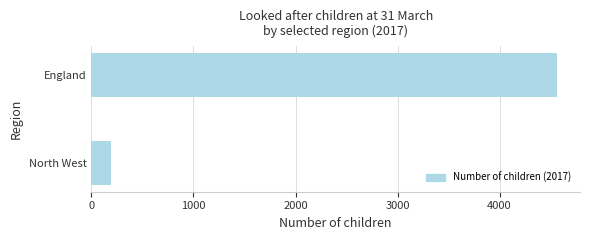

The chart shows a value of 190 at North West. True or false?

True